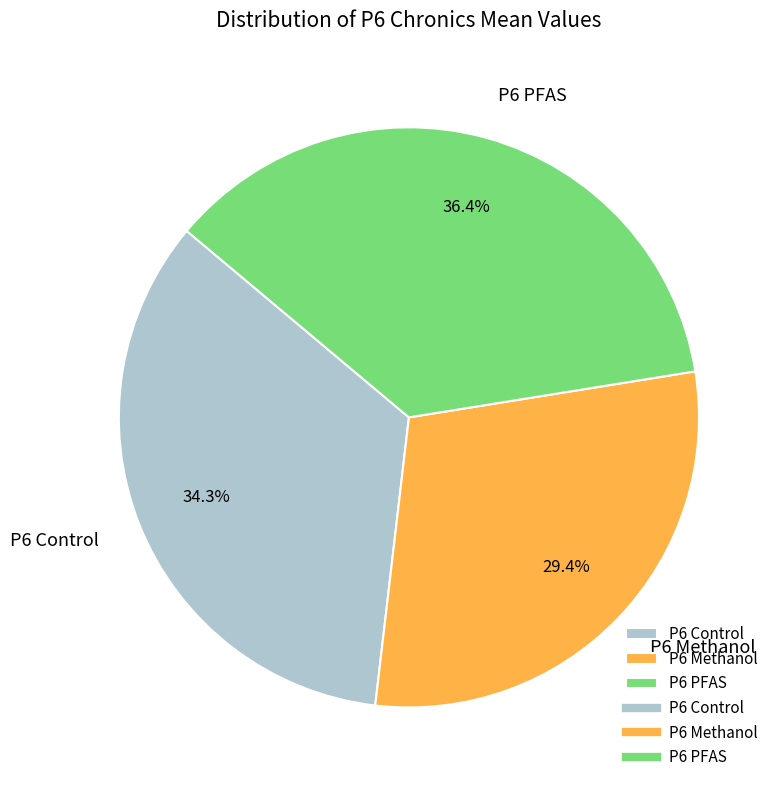

Which slice is the largest?

P6 PFAS